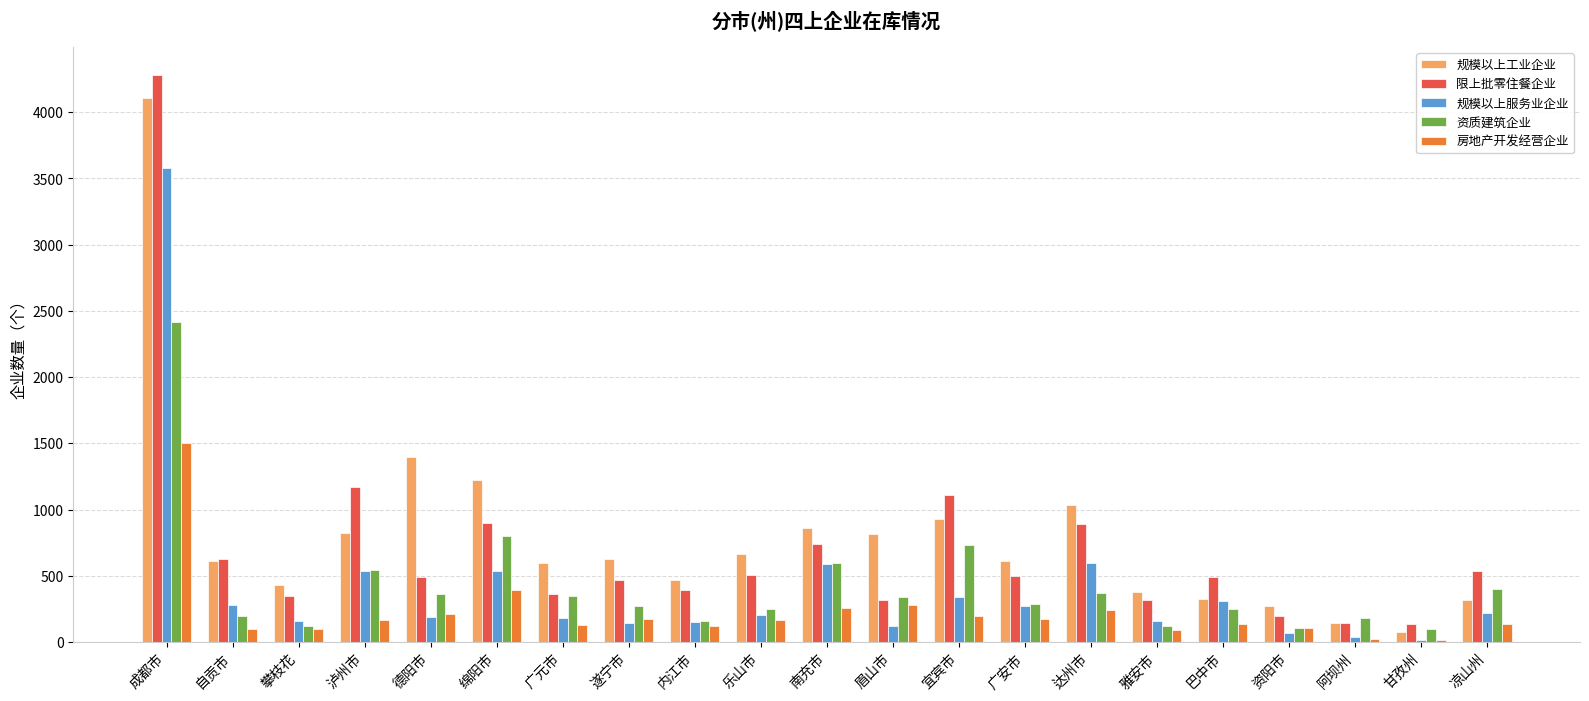

What is the sum of the 规模以上工业企业 values at 阿坝州 and 攀枝花?

570